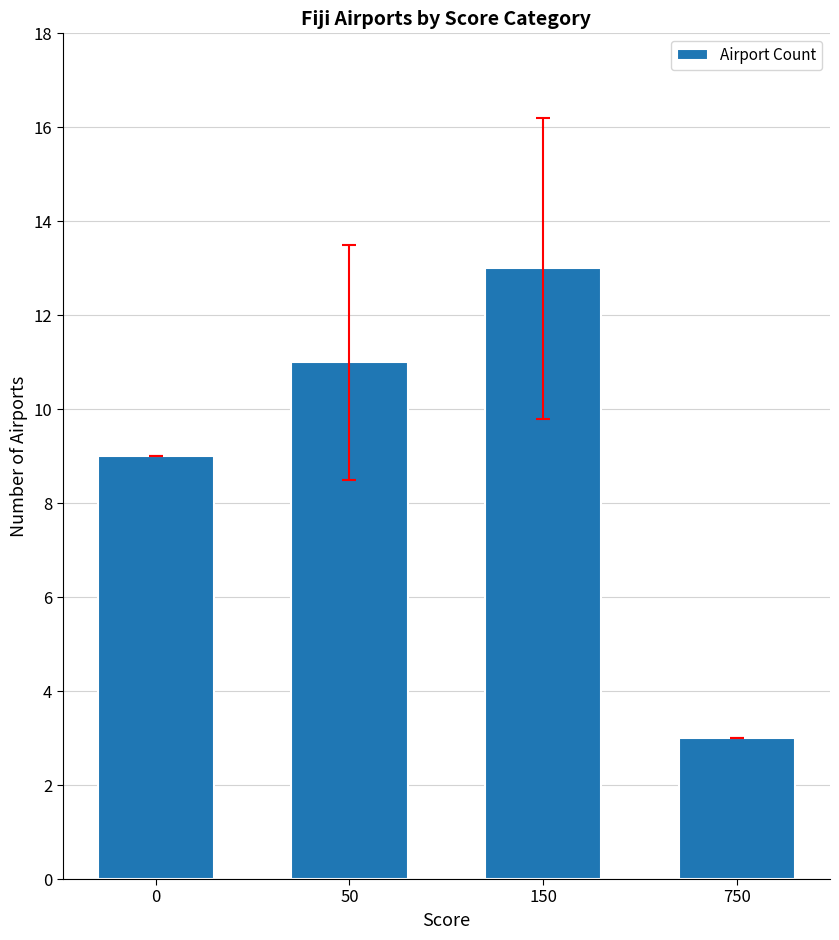

Reading left to right, transcribe all the data shown in this chart.

9	11	13	3